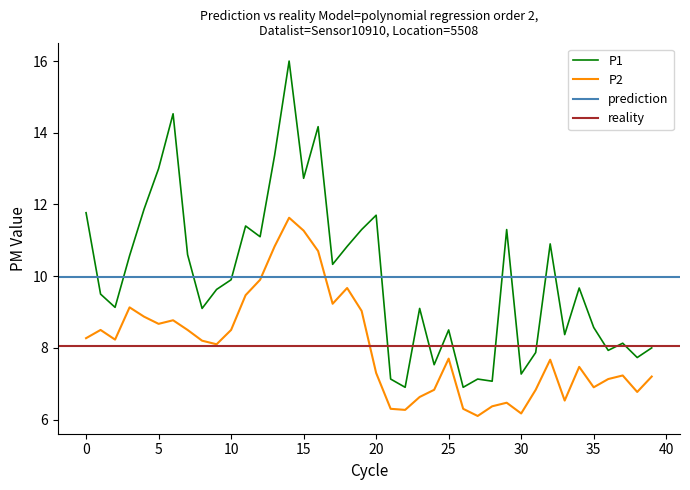

True or false: P1 and P2 cross at least once.

False